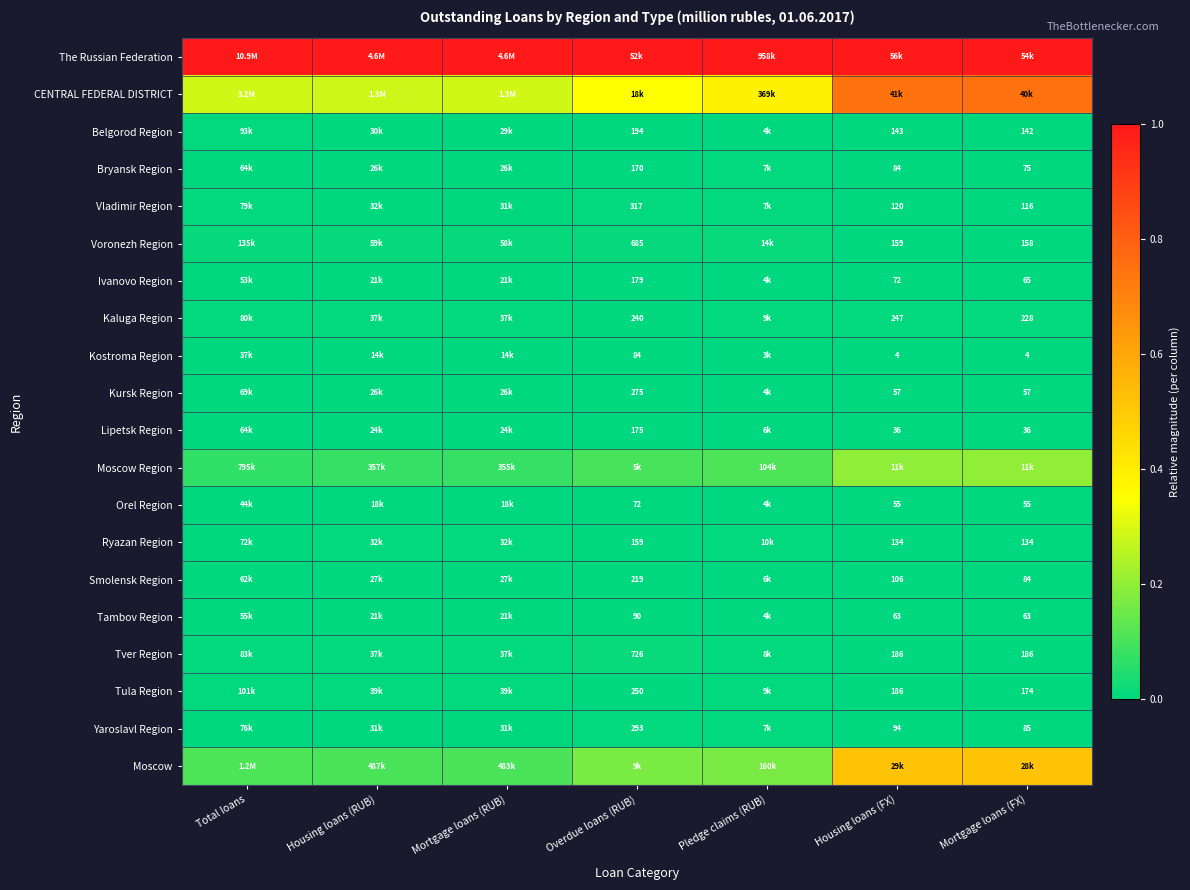

Is the value of Ryazan Region at Mortgage loans (FX) greater than the value of Smolensk Region at Mortgage loans (FX)?

Yes